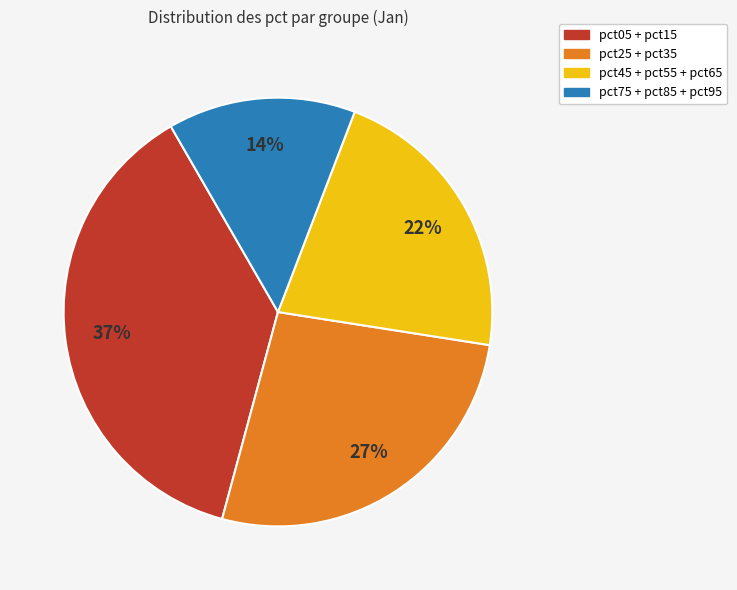

To the nearest percent, what is the difference between the largest and smallest slice percentages?

23%